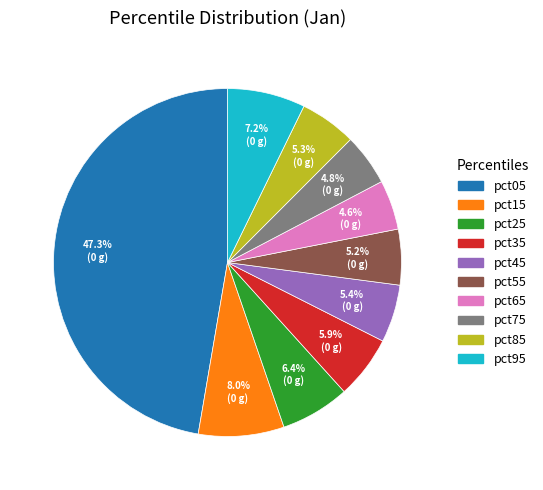

To the nearest percent, what portion does pct15 represent?

8%